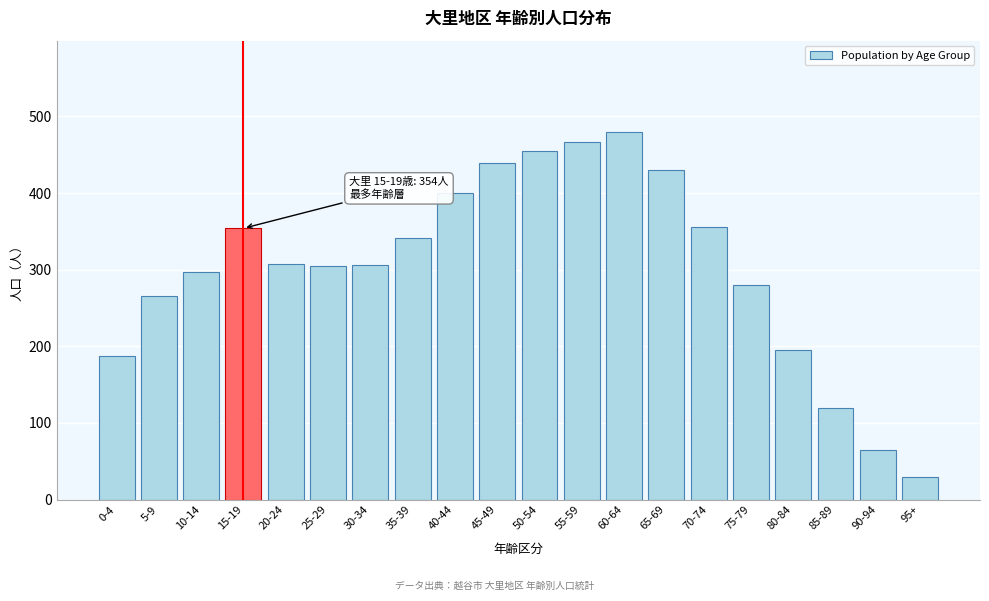

What is the value of the 3rd bar from the left?

297